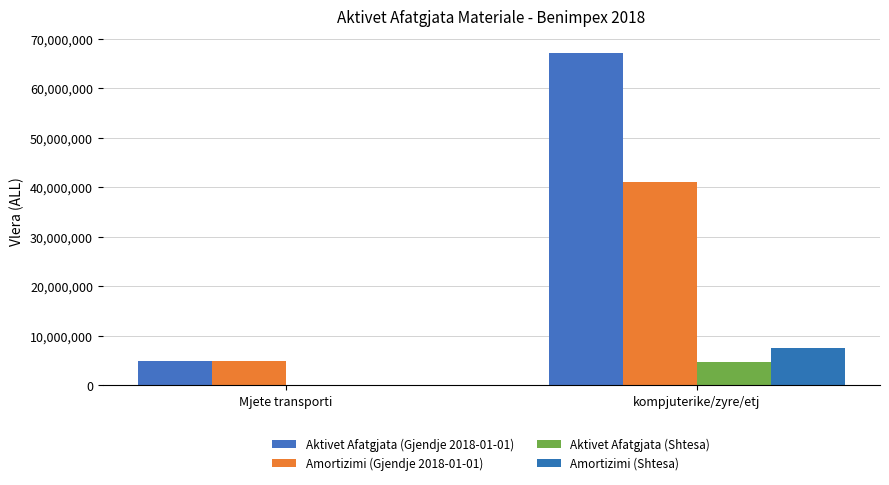

At which label is Amortizimi (Shtesa) closest to 3721818?

Mjete transporti